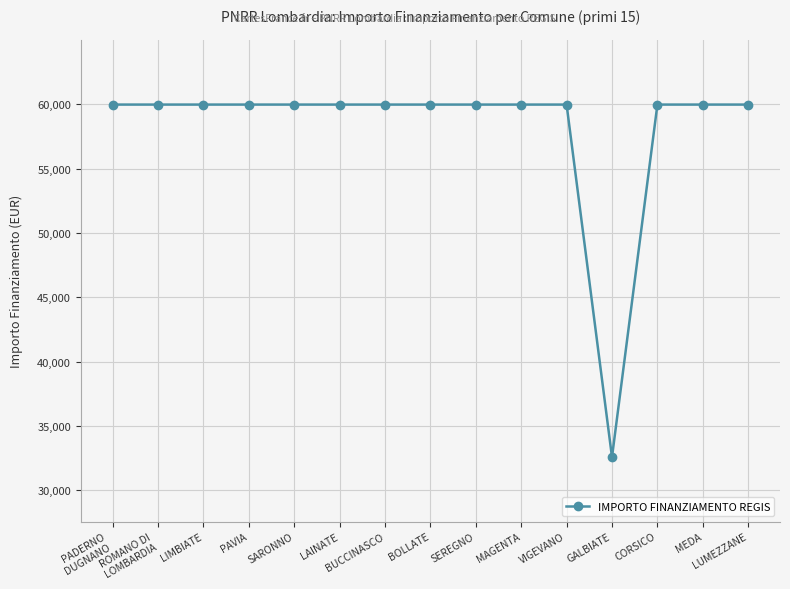

What is the approximate value at LIMBIATE, to the nearest 100?

60000